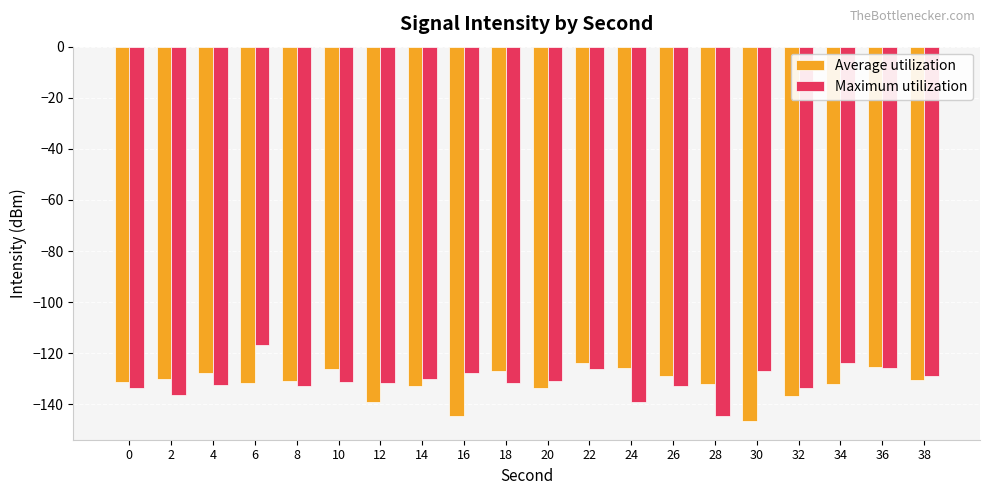

How many groups of bars are there?

20